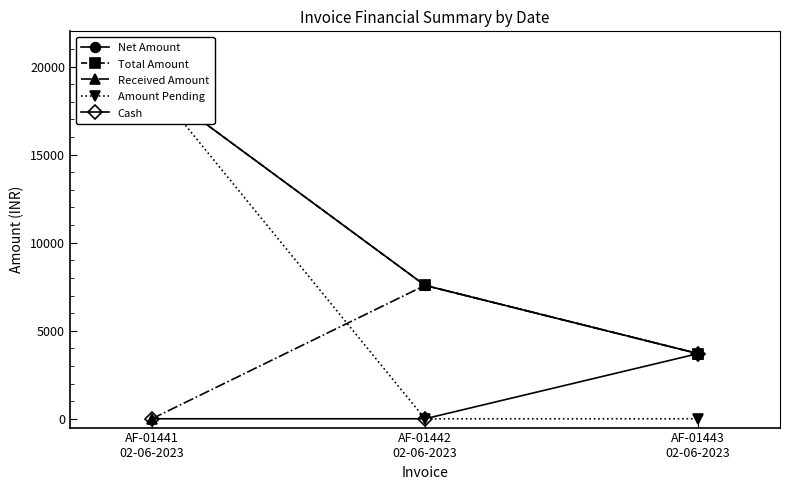

What is the average value of the Received Amount series?

3758